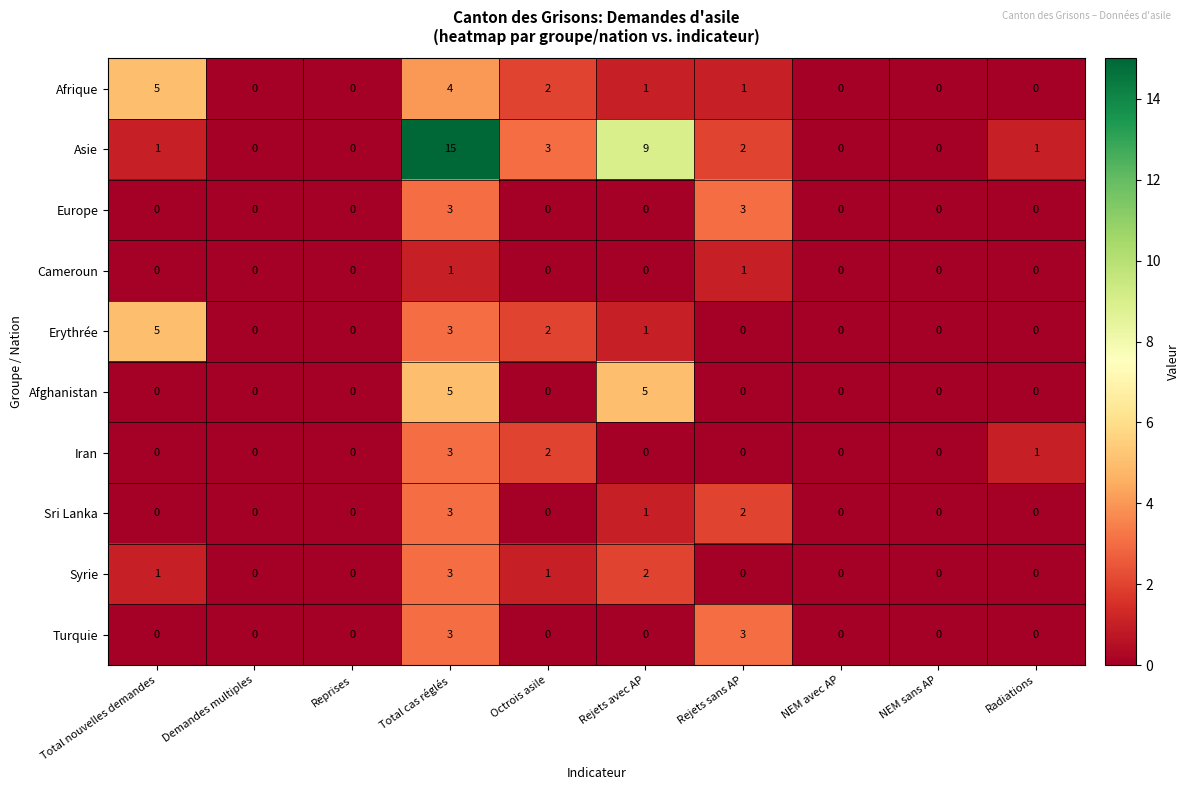

At how many categories does at least one series exceed 6?

2